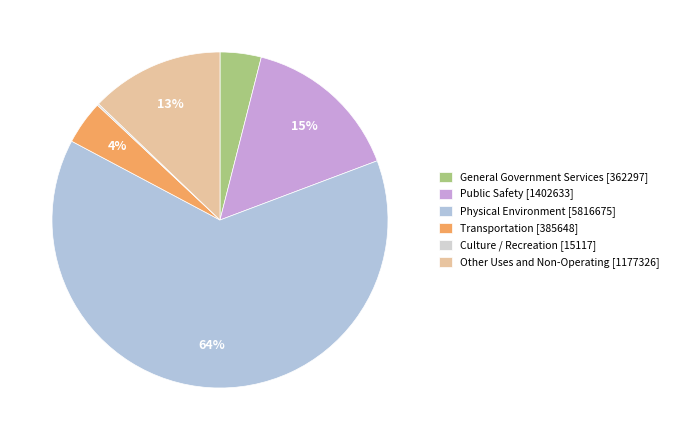

What is the ratio of the value at General Government Services [362297] to the value at Other Uses and Non-Operating [1177326]?

0.3